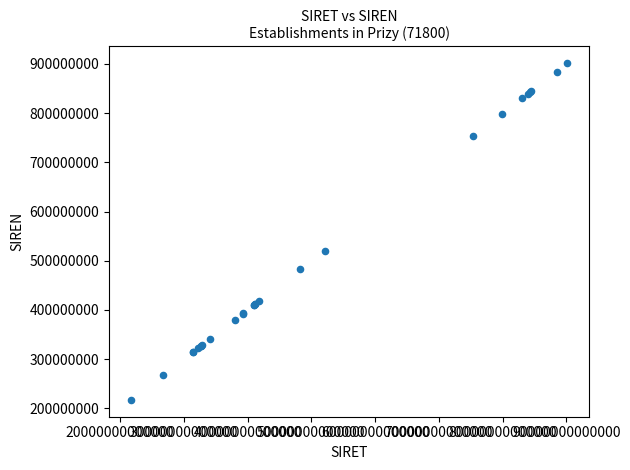

What Y value in the scatter plot is closest to 559294028?

520680760